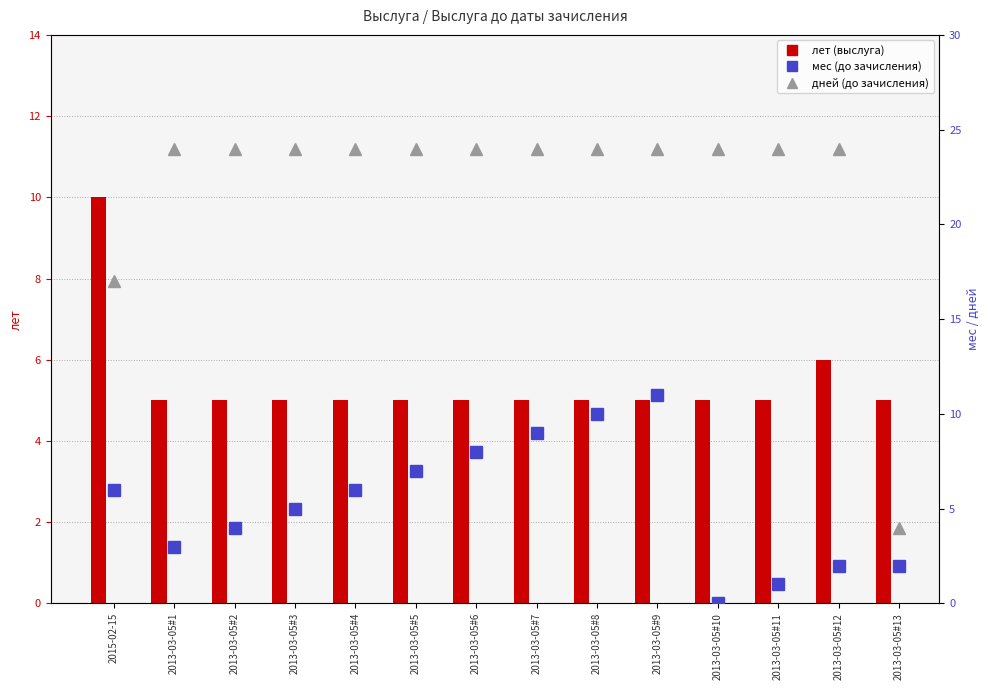

Reading left to right, extract all data points from this chart.

лет (выслуга): 10	5	5	5	5	5	5	5	5	5	5	5	6	5
мес (до зачисления): 6	3	4	5	6	7	8	9	10	11	0	1	2	2
дней (до зачисления): 17	24	24	24	24	24	24	24	24	24	24	24	24	4